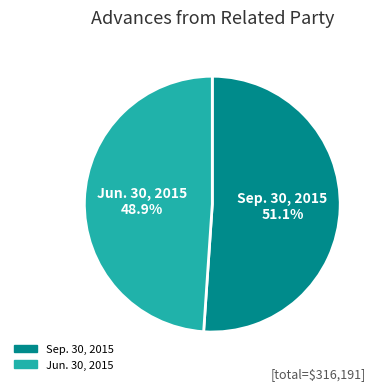

Does any single category account for the majority?

Yes